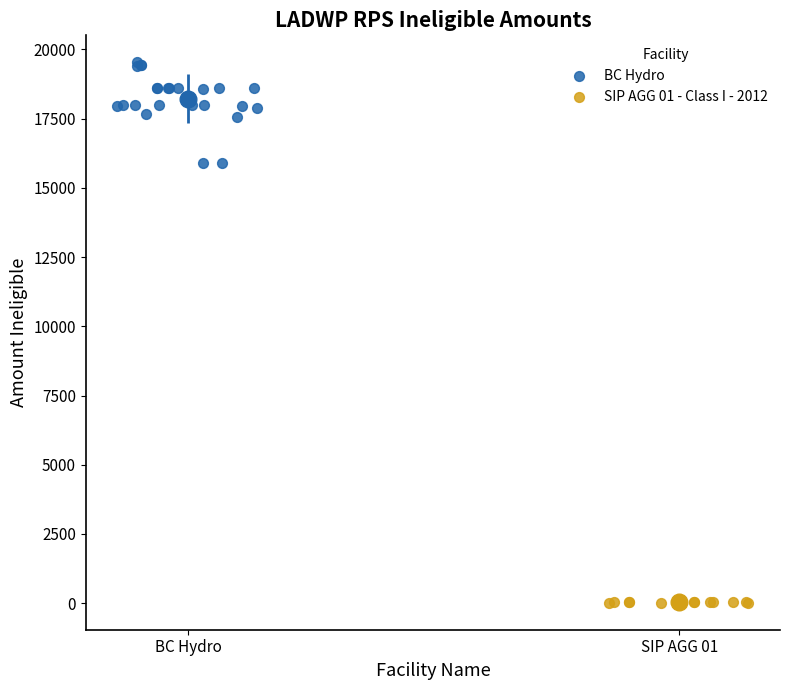

Which series contains the highest Y value?

BC Hydro